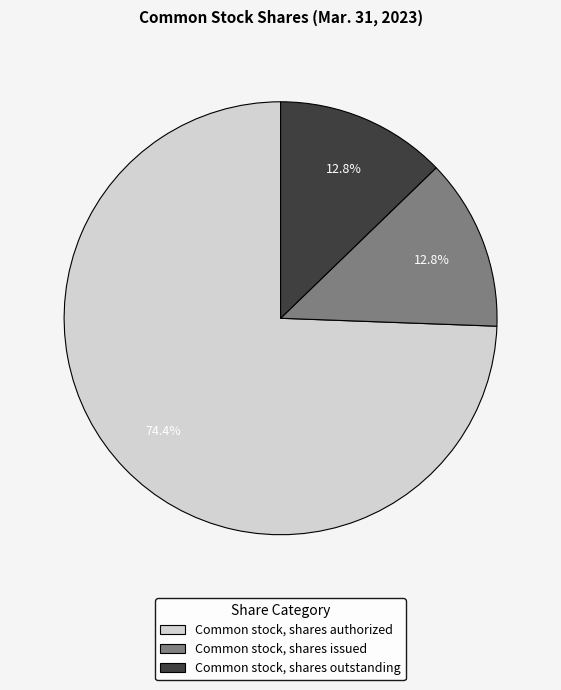

Between Common stock, shares authorized and Common stock, shares issued, which is larger?

Common stock, shares authorized